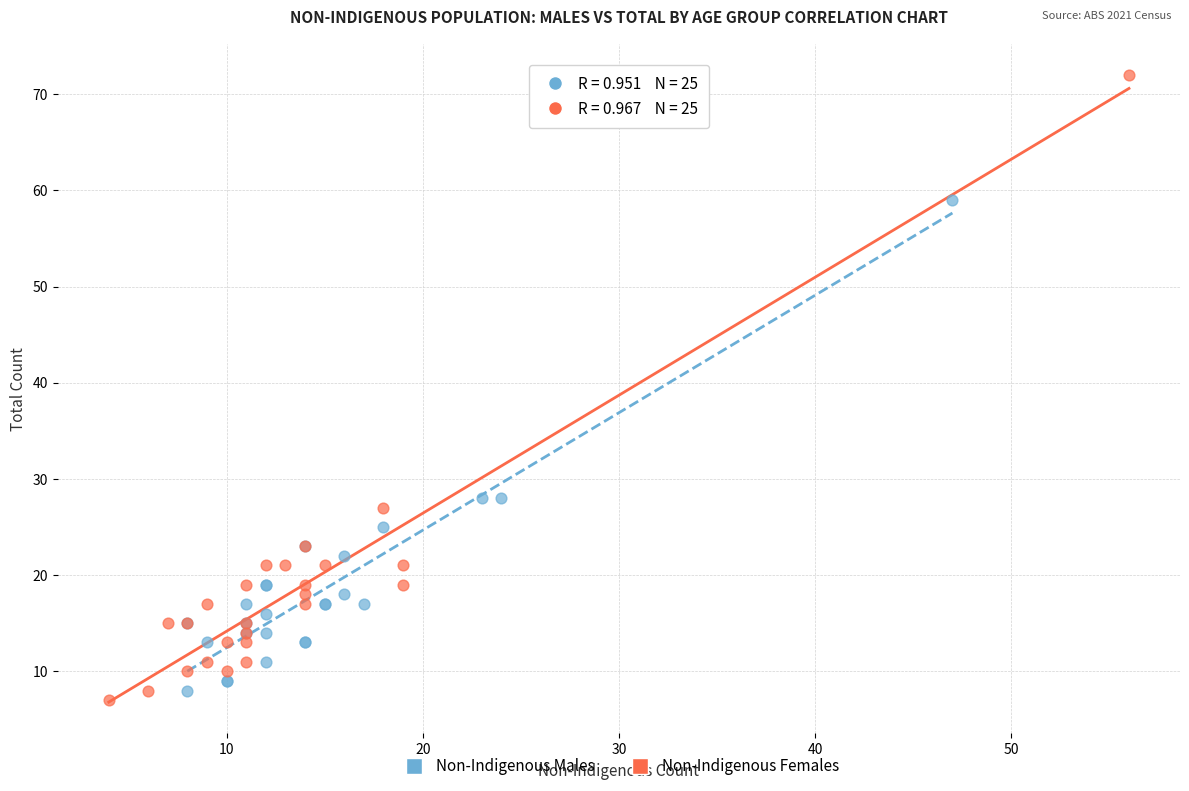

Which series has the widest spread of Y values?

Non-Indigenous Females